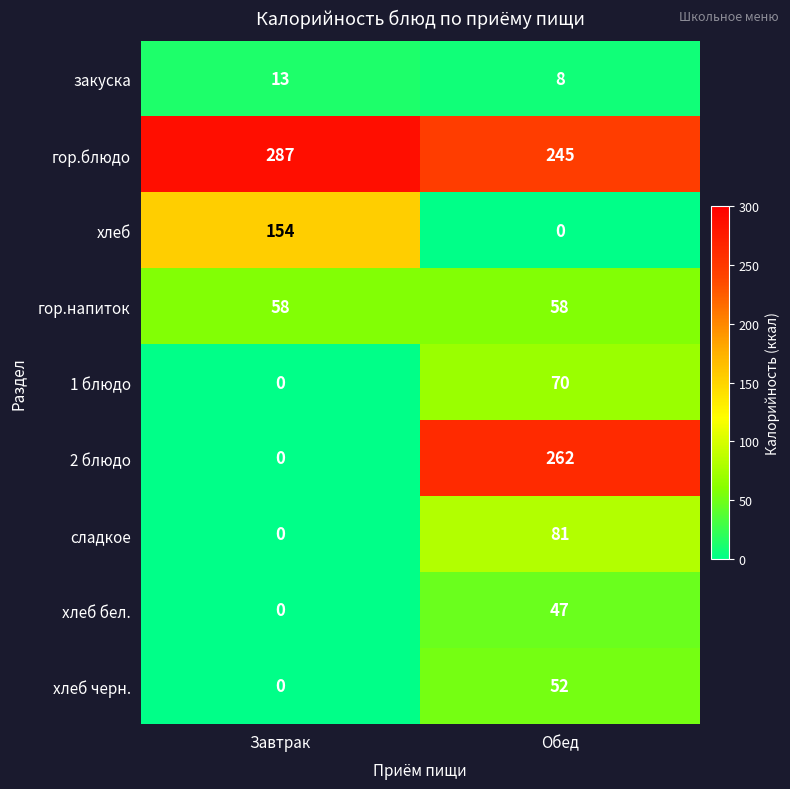

Between Завтрак and Обед, which series saw the biggest shift?

2 блюдо